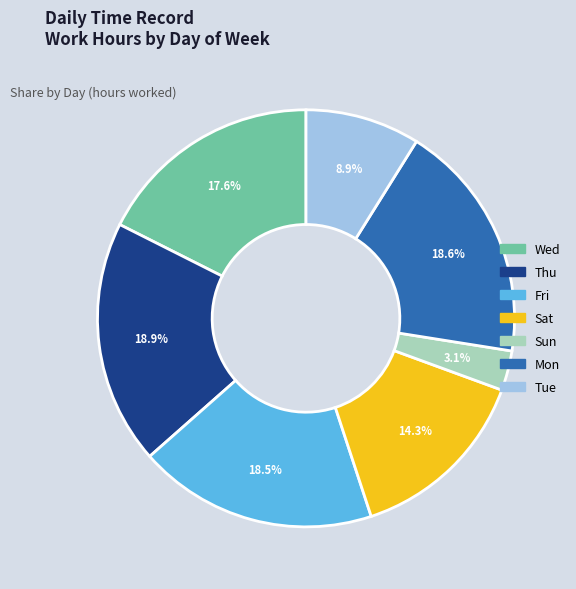

What is the smallest slice in the pie chart?

Sun